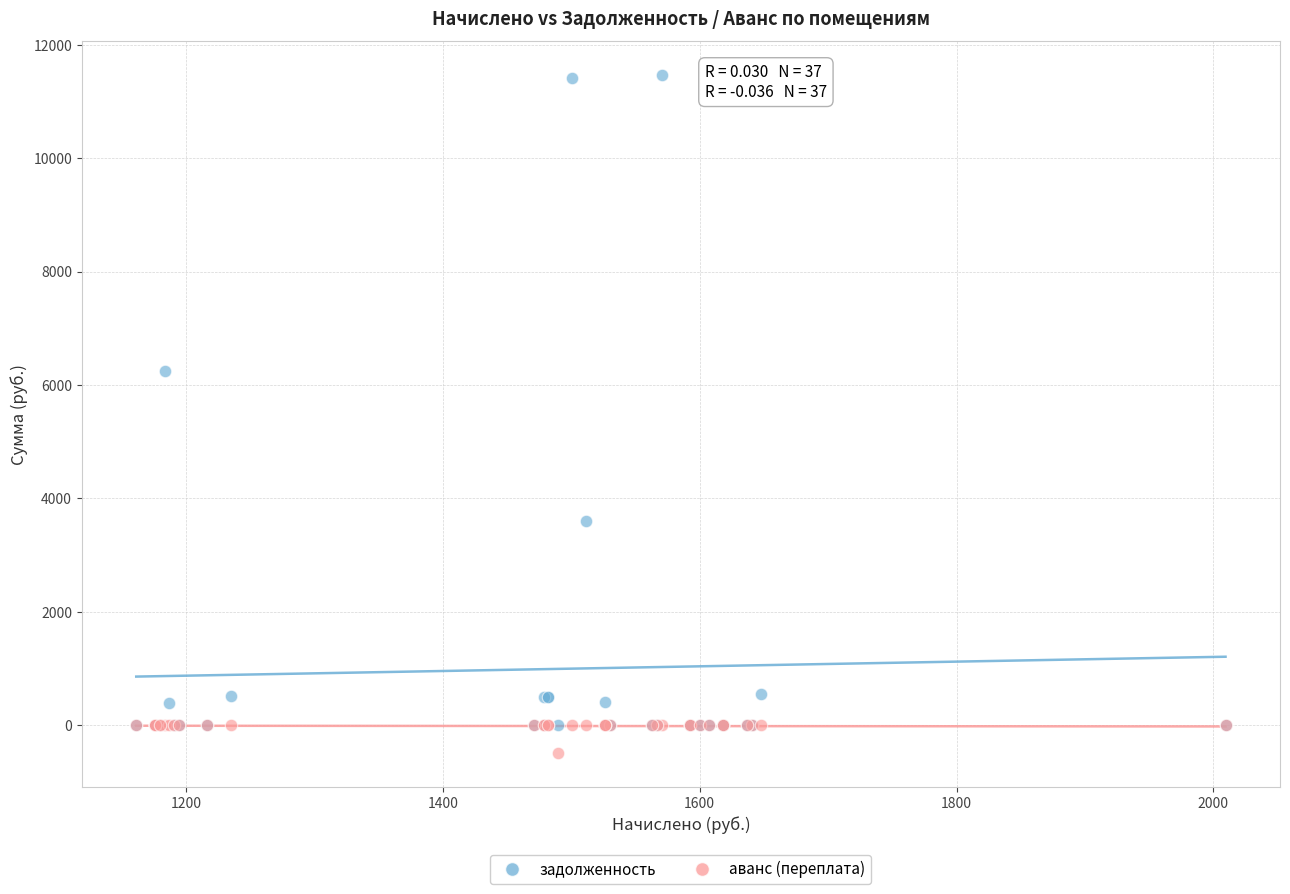

In the задолженность series, what Y value is closest to 5732?

6256.9